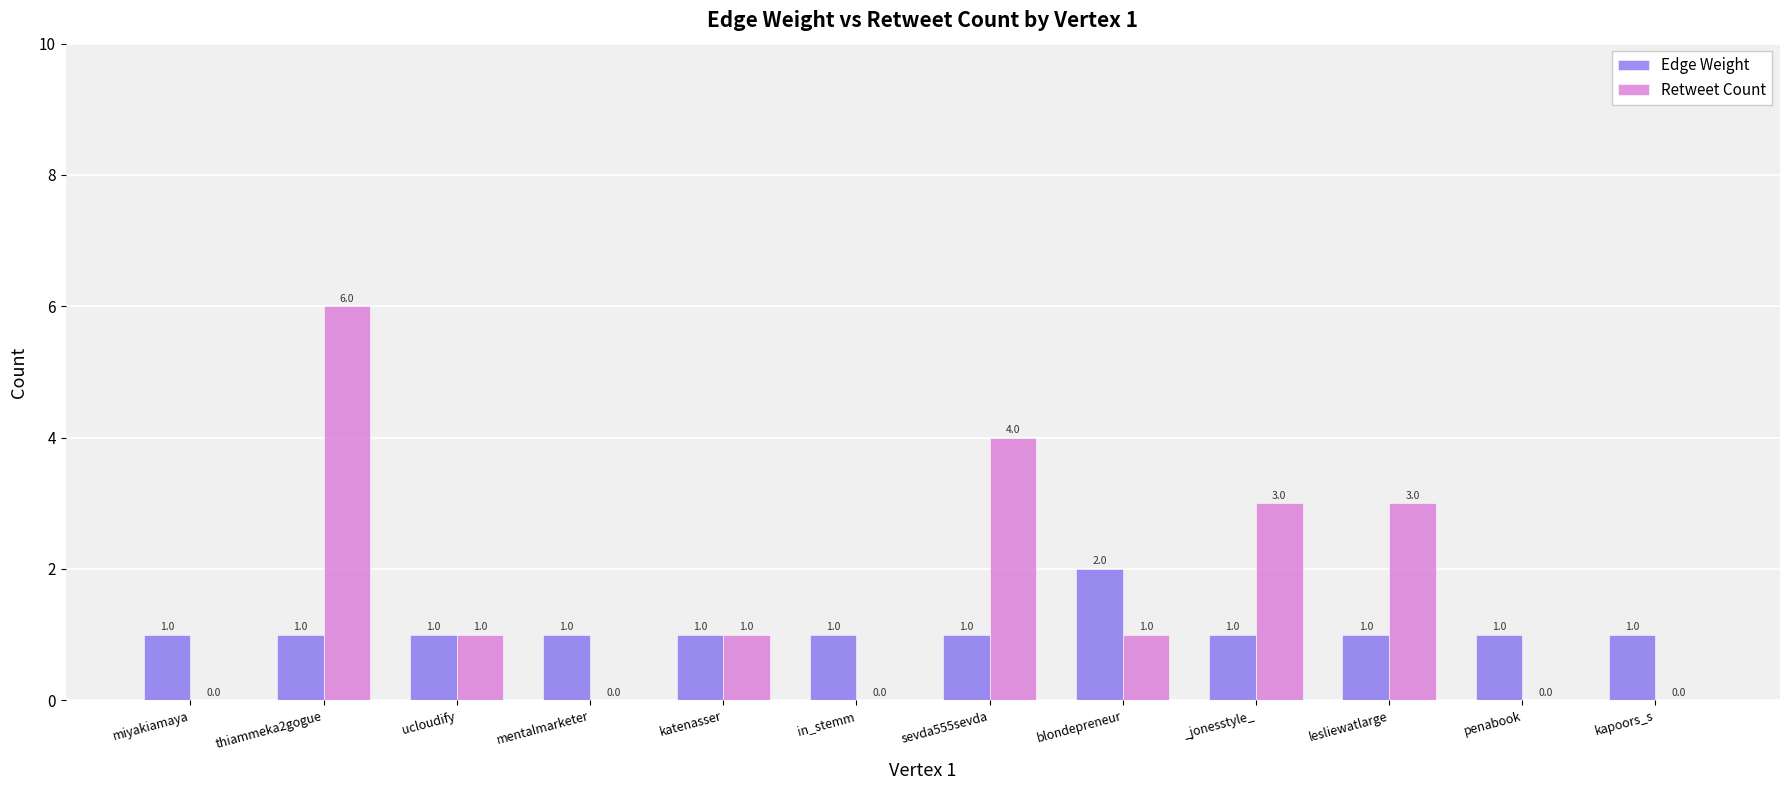

What is the maximum value shown in the chart?

6